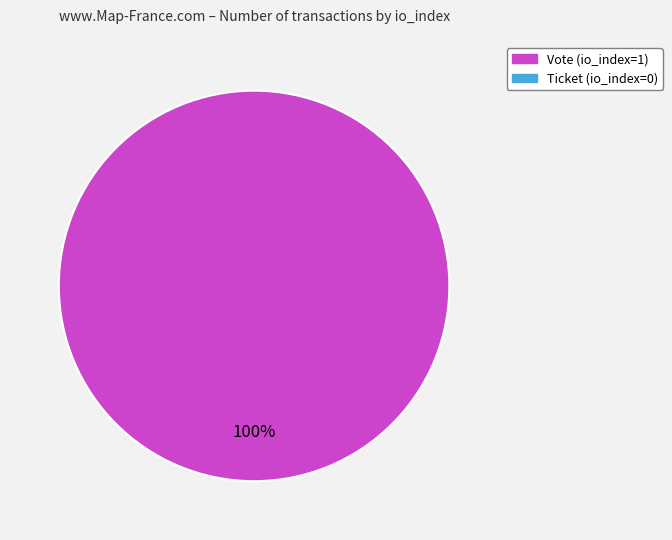

Is there a majority slice in this chart?

Yes